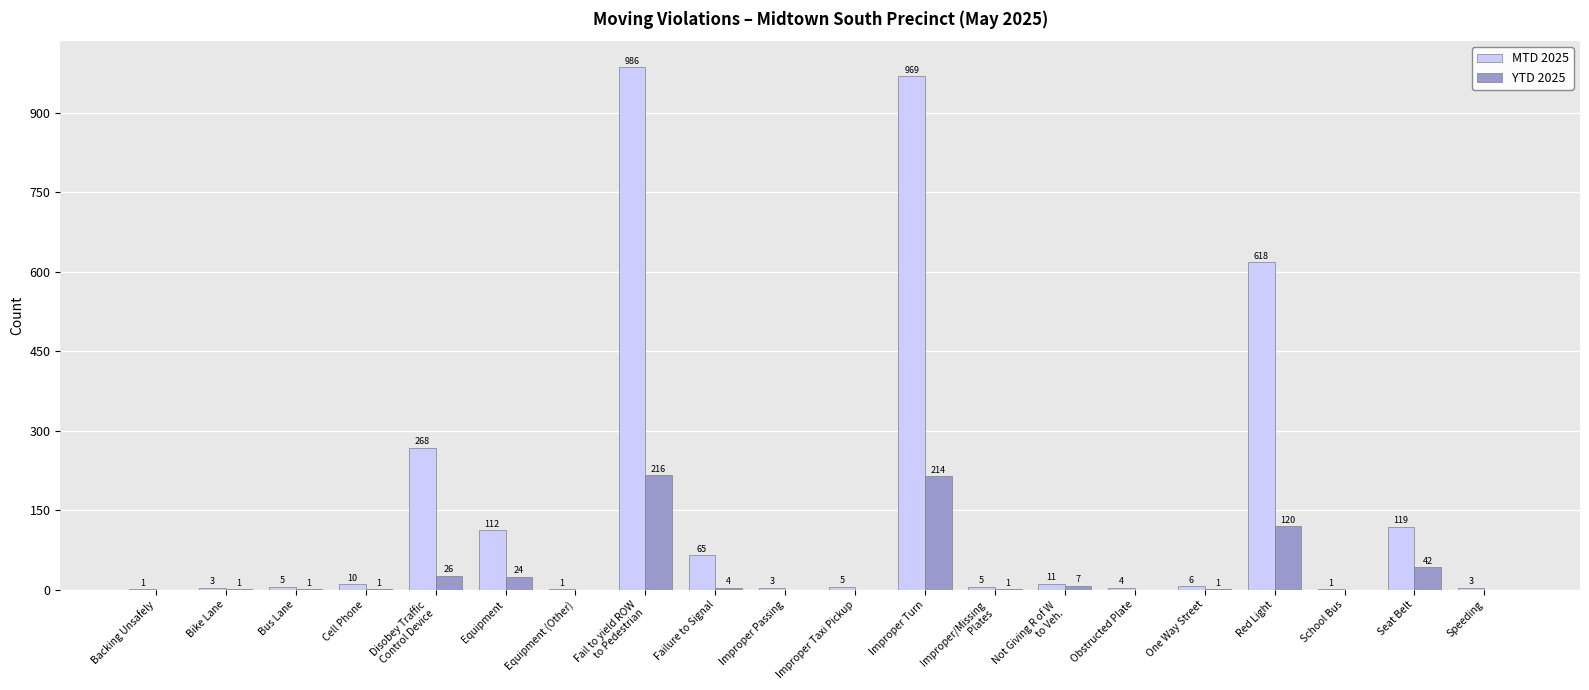

What is the maximum value for YTD 2025?

216